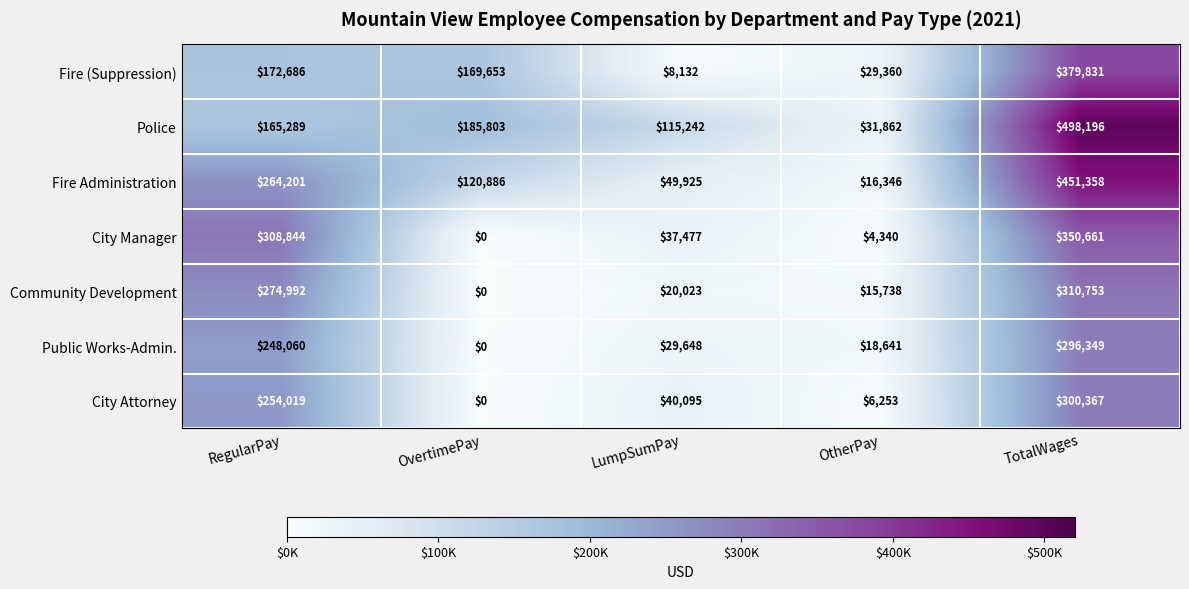

What is the difference between the maximum and minimum values in the Public Works-Admin. series?

296349